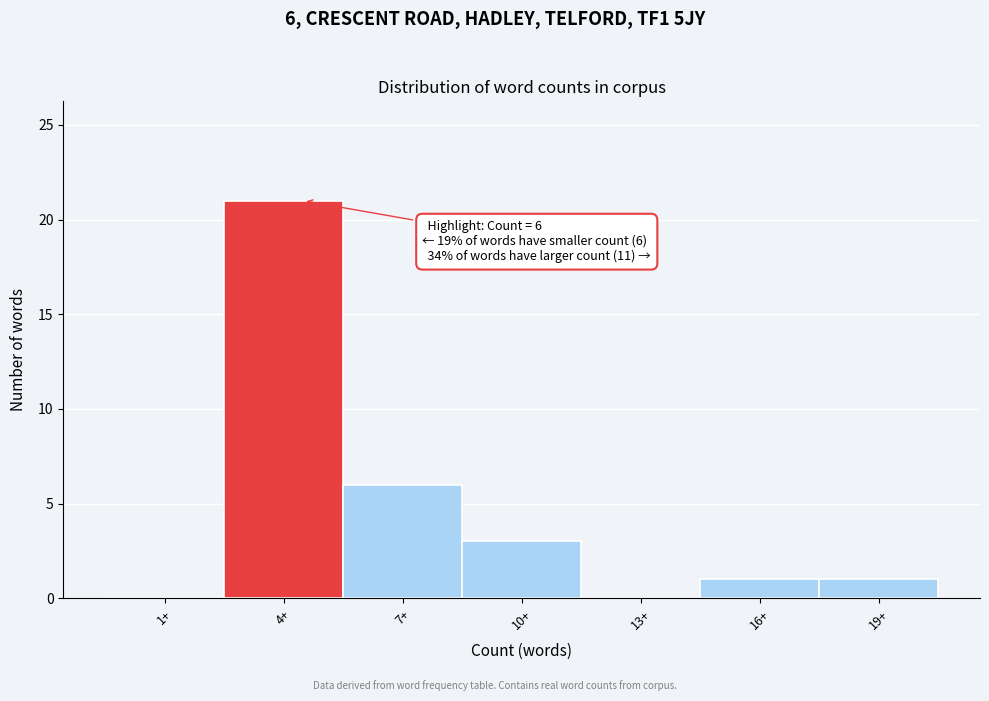

Reading left to right, what are all the values shown in this chart?

1+=0	4+=21	7+=6	10+=3	13+=0	16+=1	19+=1